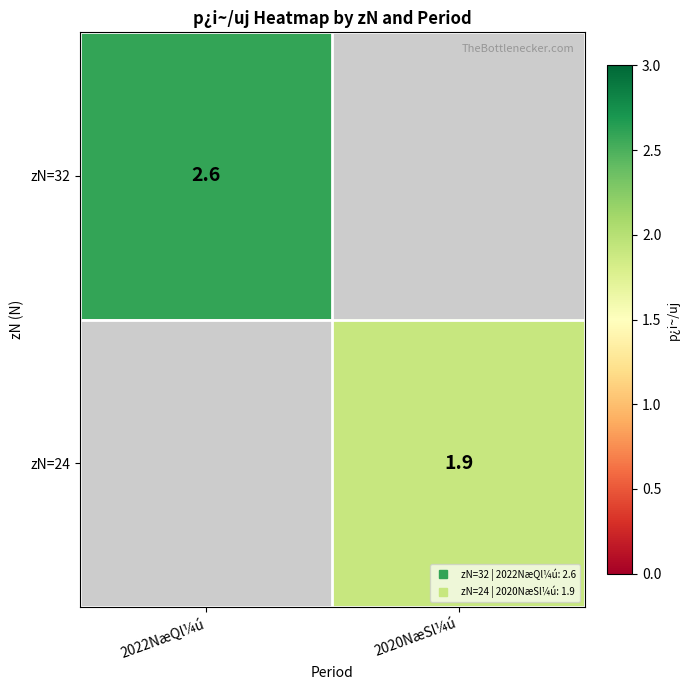

Which series has the largest range (max minus min)?

zN=32